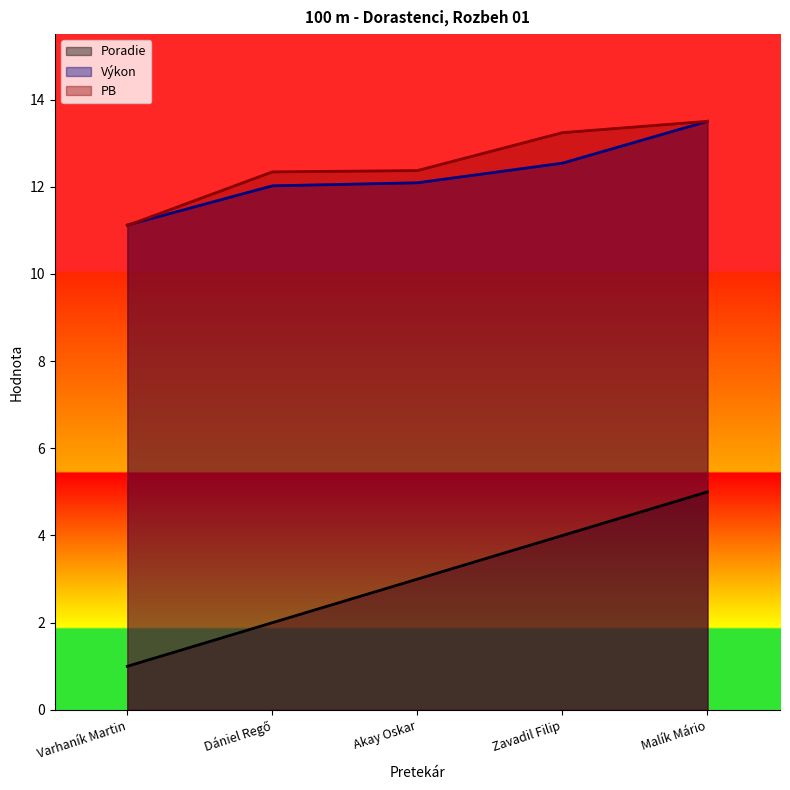

Which category has the highest value across all series?

Malík Mário